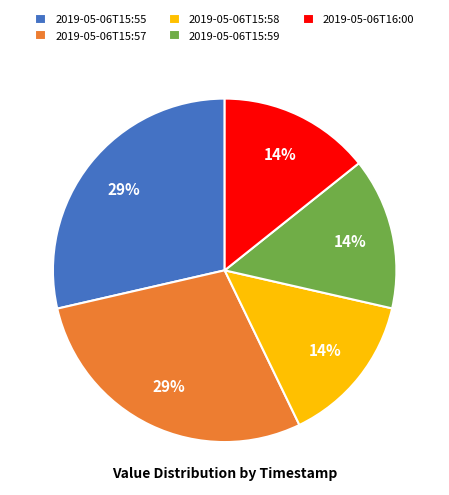

Is 2019-05-06T15:57 the majority of the pie?

No